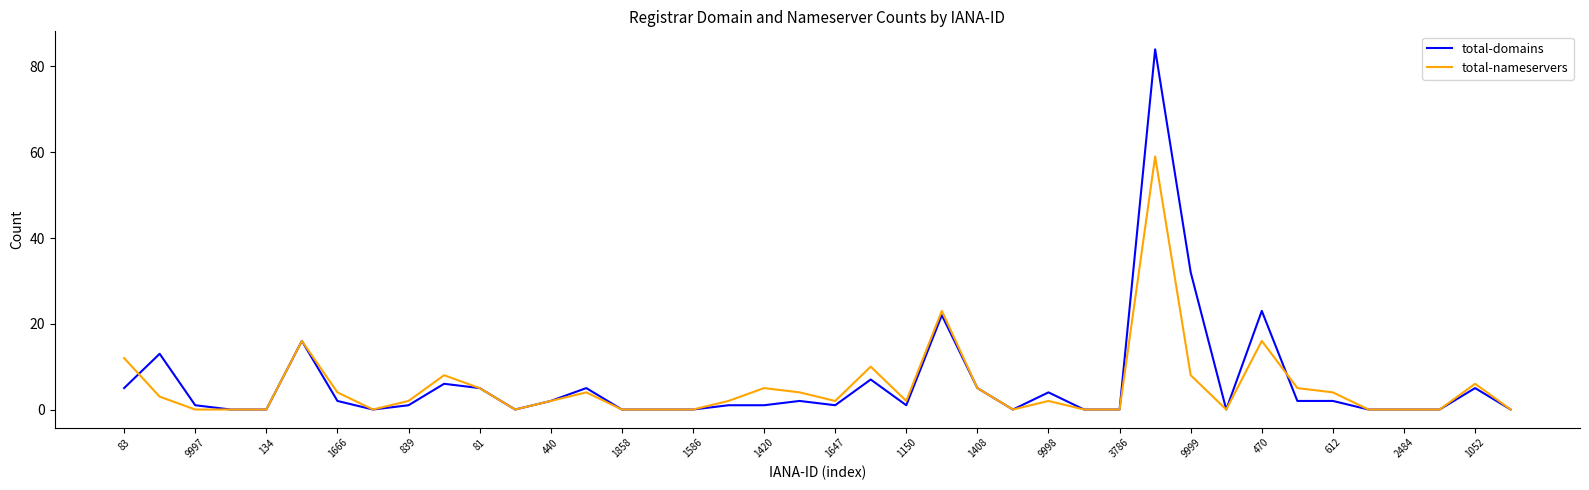

What is the maximum value shown in the chart?

84